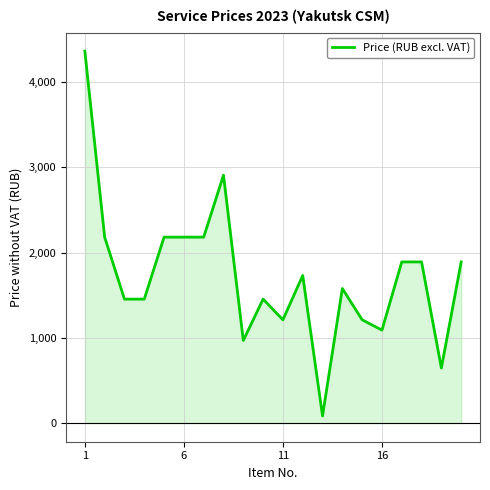

How many lines are shown in the chart?

1